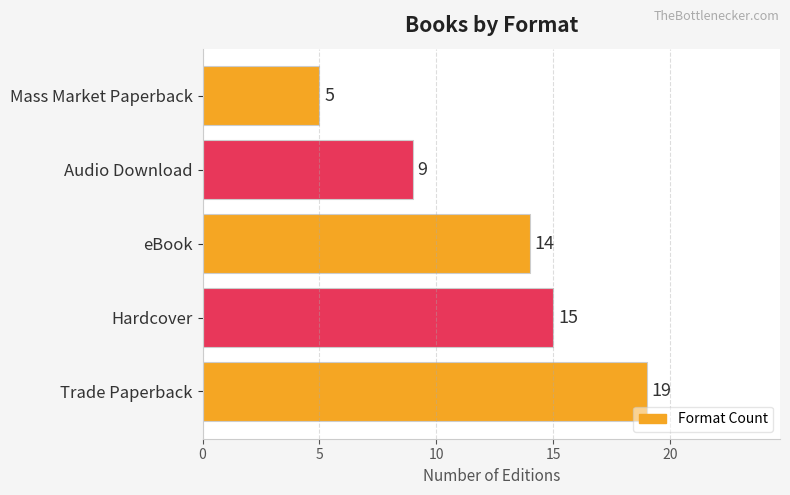

List the labels in order of value, smallest first.

Mass Market Paperback, Audio Download, eBook, Hardcover, Trade Paperback